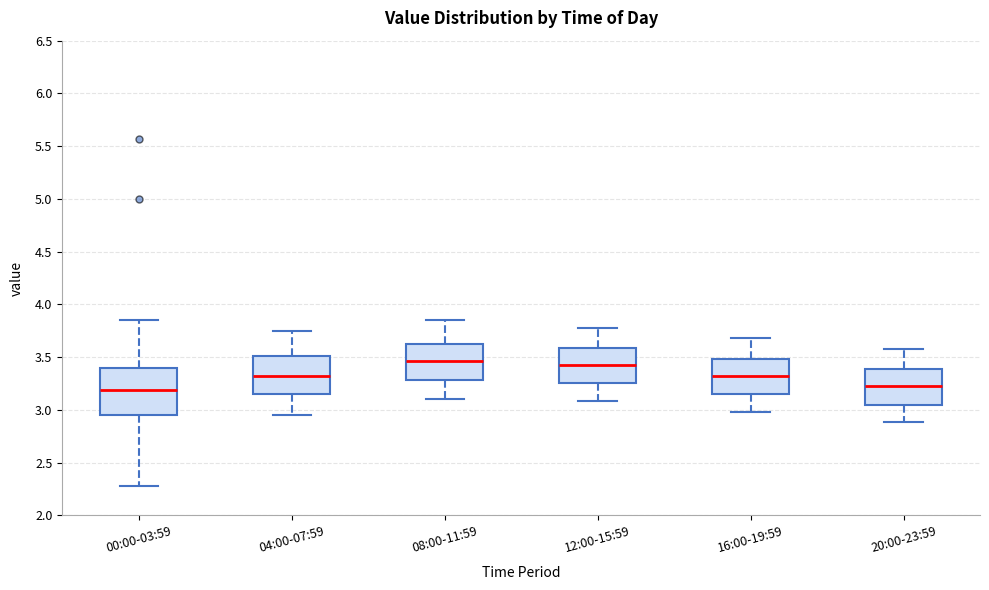

Reading left to right, read every box against the y-axis: the position of its median line, the range the box covers, and the ends of its whiskers. The values are not printed on the chart, so give them approximately, as read against the axis.

00:00-03:59: median 3.20, box 2.95 to 3.40, whiskers 2.30 to 3.85
04:00-07:59: median 3.35, box 3.15 to 3.50, whiskers 2.95 to 3.75
08:00-11:59: median 3.45, box 3.30 to 3.65, whiskers 3.10 to 3.85
12:00-15:59: median 3.45, box 3.25 to 3.60, whiskers 3.10 to 3.80
16:00-19:59: median 3.35, box 3.15 to 3.50, whiskers 3.00 to 3.70
20:00-23:59: median 3.25, box 3.05 to 3.40, whiskers 2.90 to 3.60